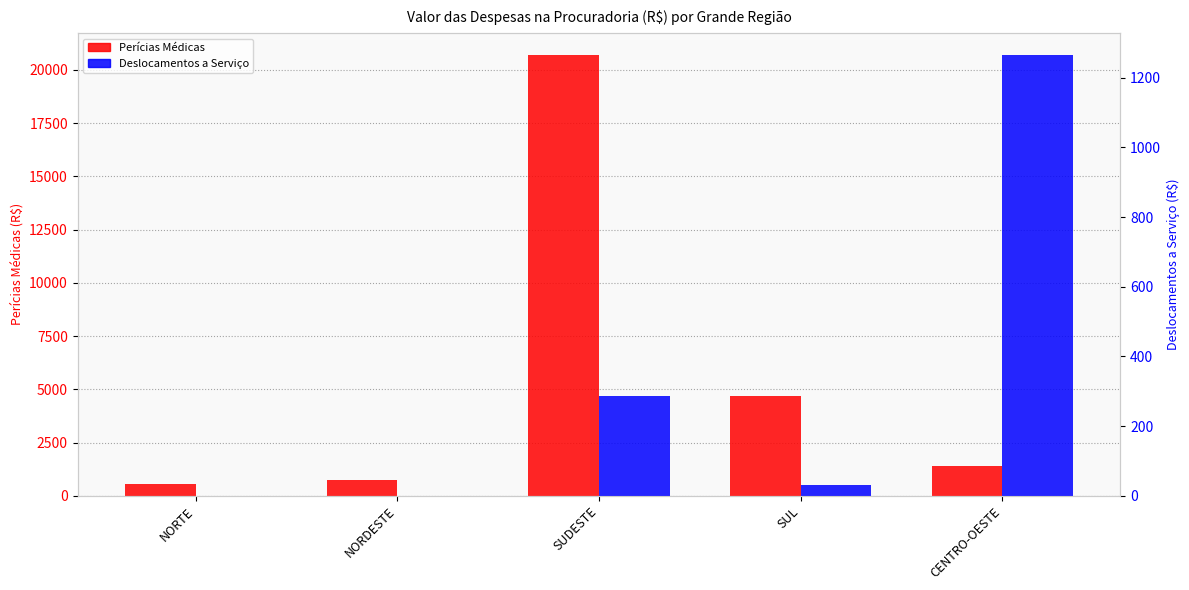

The Deslocamentos a Serviço series shows 287 at SUDESTE. True or false?

True